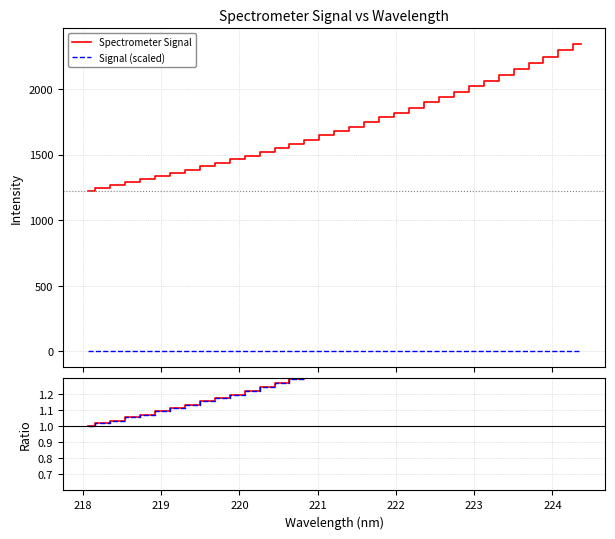

What is the difference between the second highest and minimum values in the Signal (scaled) series?

0.9